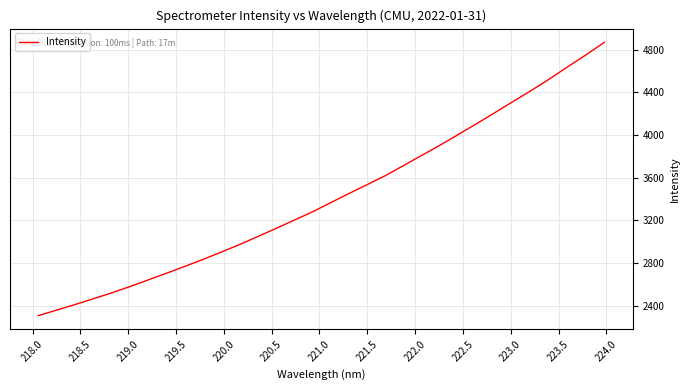

What is the smallest value displayed?

2308.2